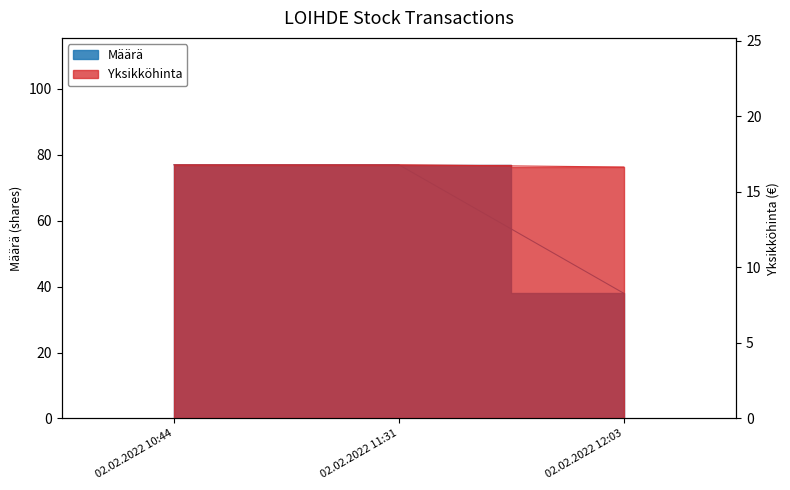

What is the label of the 2nd point from the left?

02.02.2022 11:31